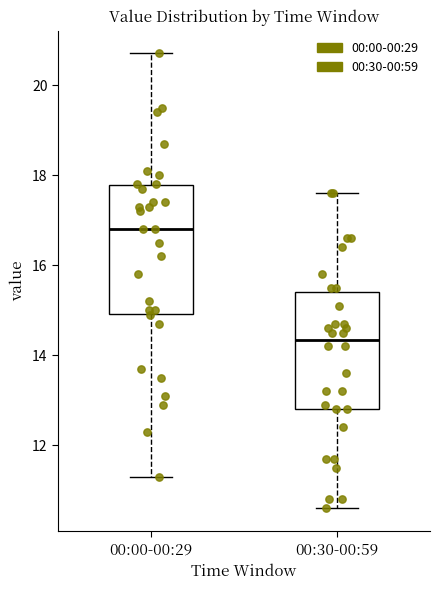

Reading left to right, read every box against the y-axis: the position of its median line, the range the box covers, and the ends of its whiskers. The values are not printed on the chart, so give them approximately, as read against the axis.

00:00-00:29: median 16.8, box 15.0 to 17.8, whiskers 11.4 to 20.8
00:30-00:59: median 14.4, box 12.8 to 15.4, whiskers 10.6 to 17.6